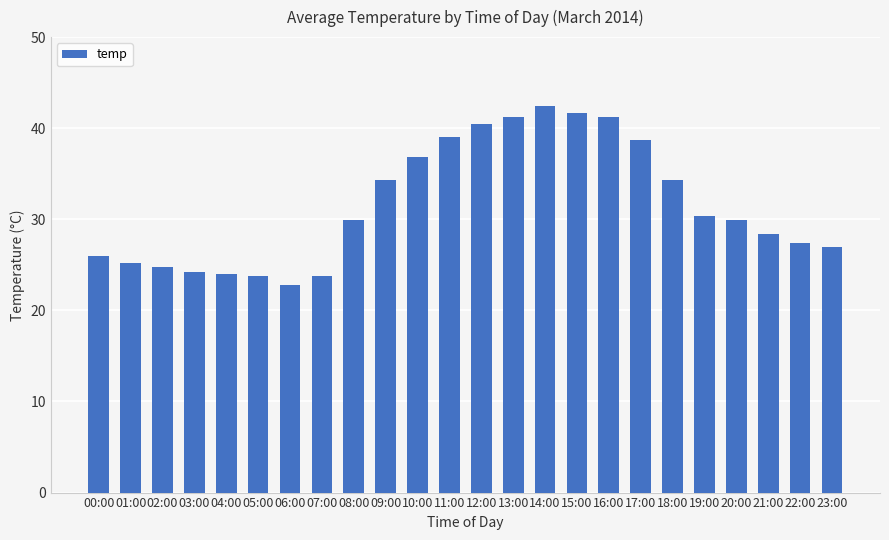

What is the sum of the values at 16:00 and 02:00?

66.0